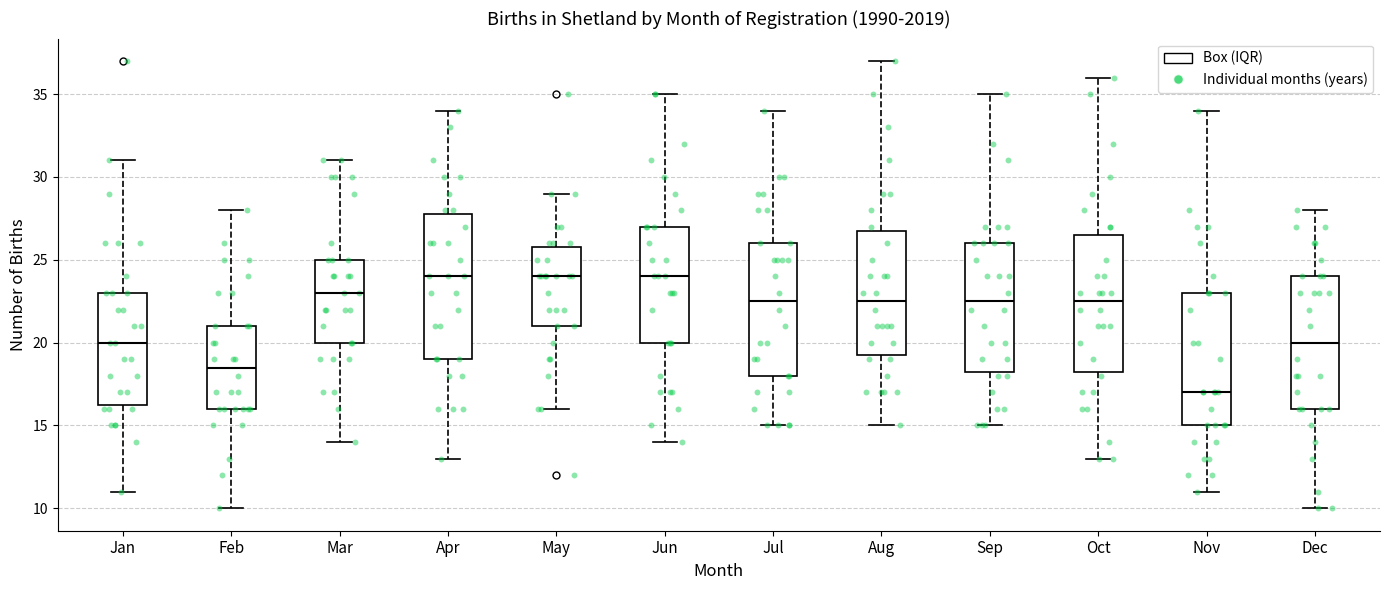

Comparing the boxes themselves (not the whiskers), which one is the tallest?

Apr